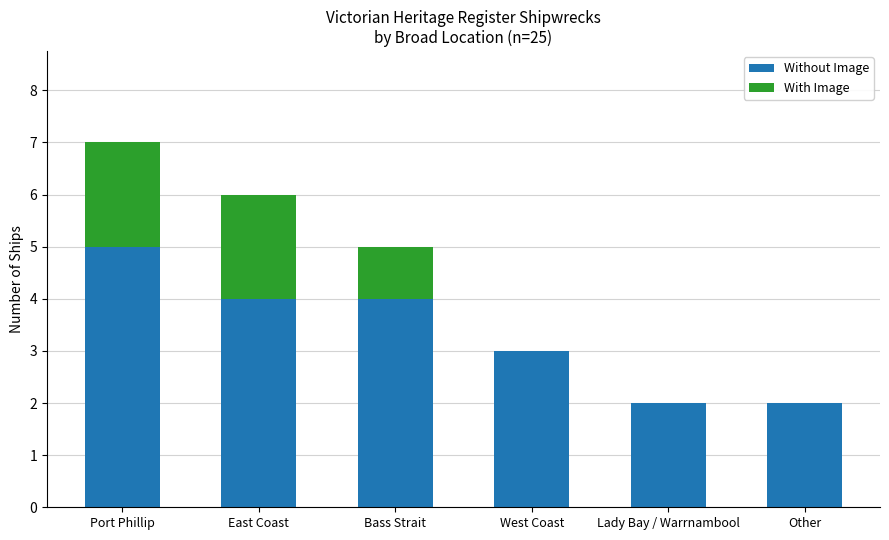

How many series are shown in this chart?

2